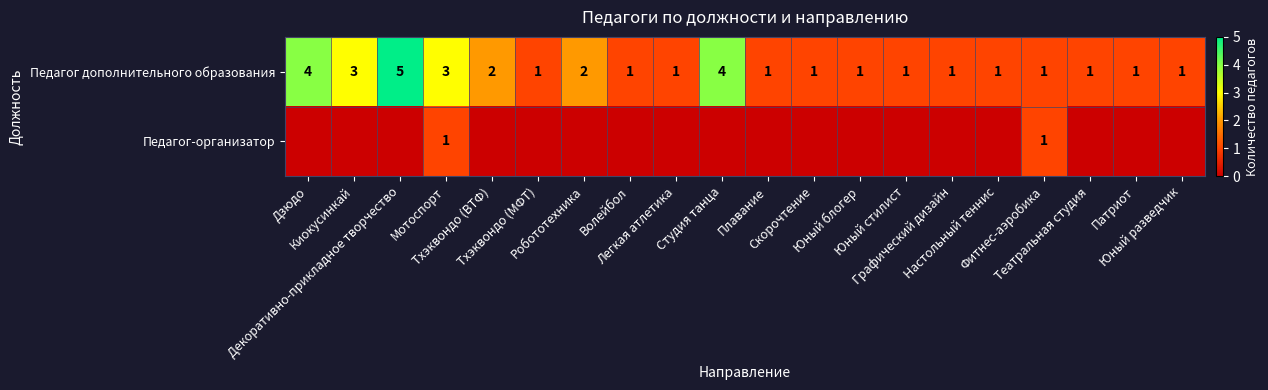

Is it true that Педагог дополнительного образования equals 1 at Легкая атлетика?

True